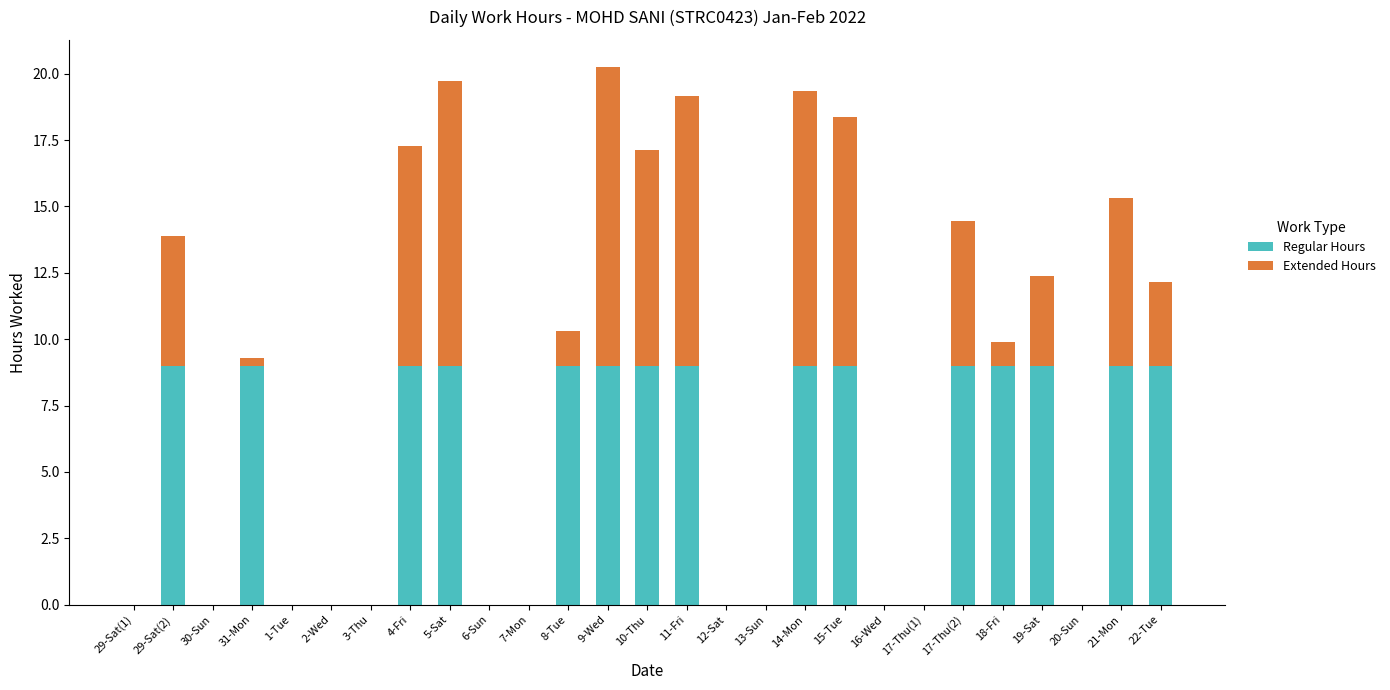

What is the total value across all series at 9-Wed?

20.3